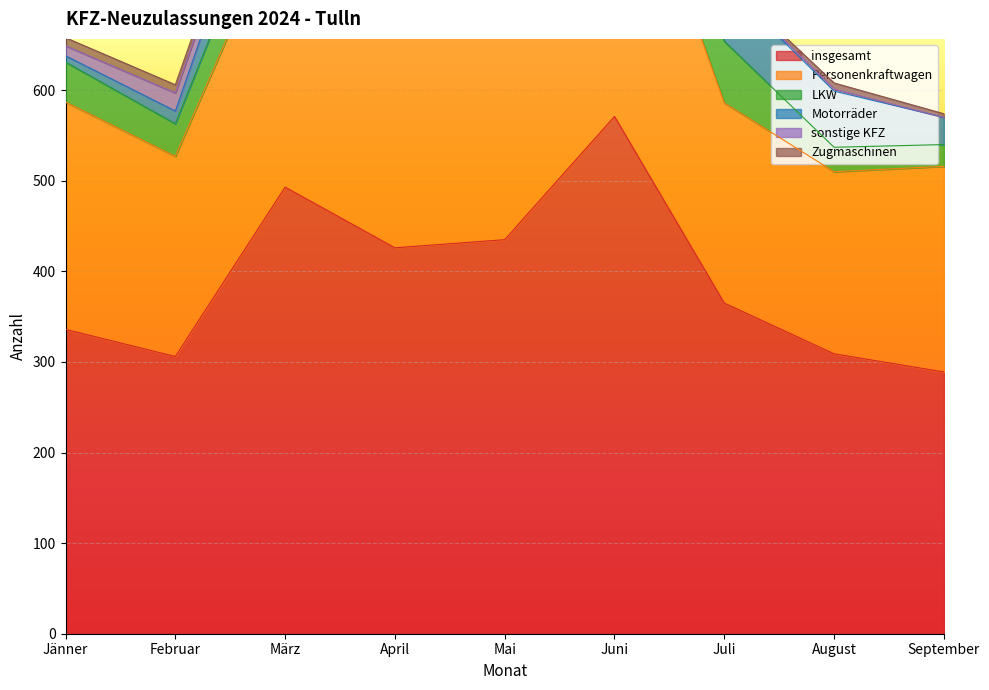

What is the difference between the maximum and second lowest values in the sonstige KFZ series?

24